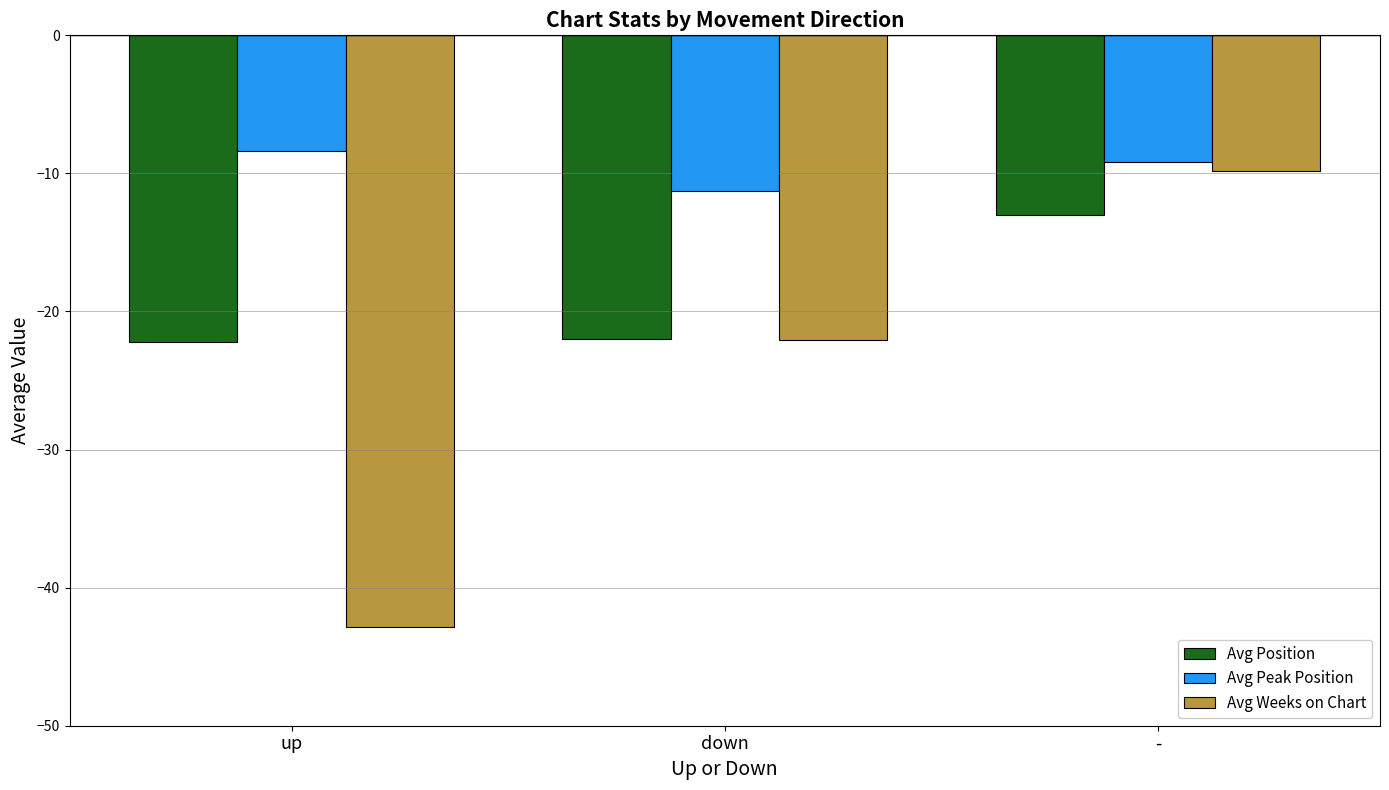

Is it true that Avg Weeks on Chart equals -9.9 at -?

True